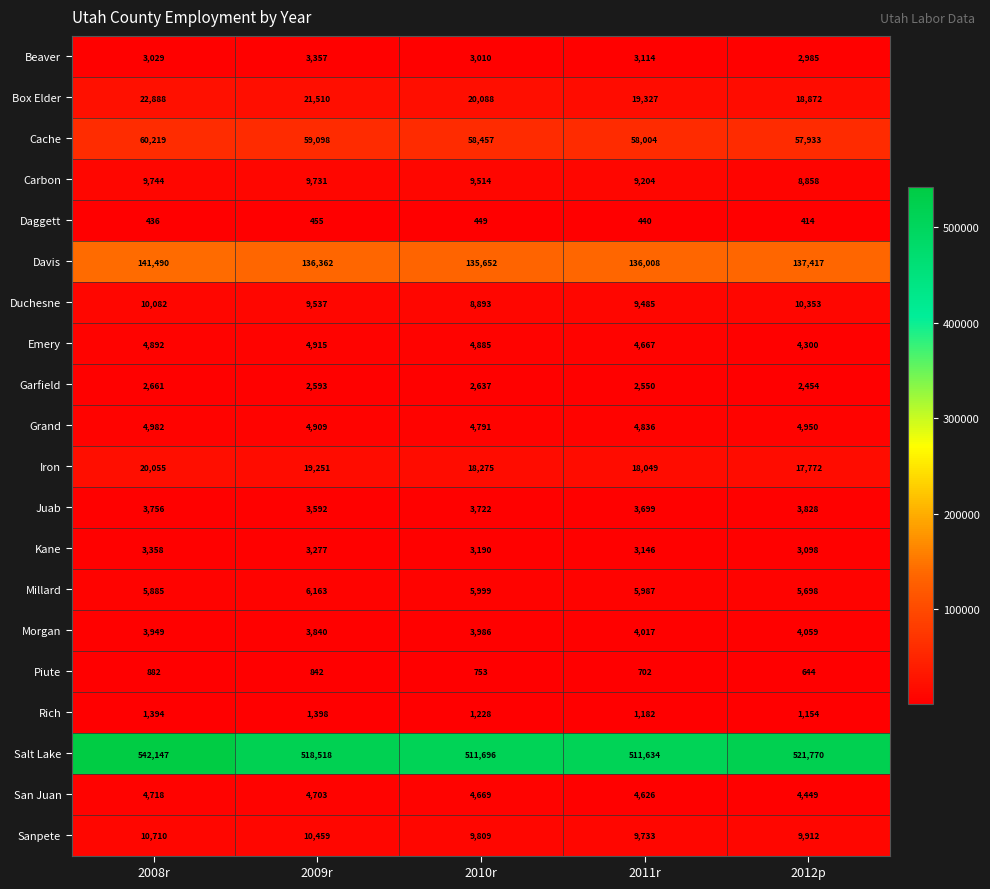

What is the total value across all series at 2012p?

820920